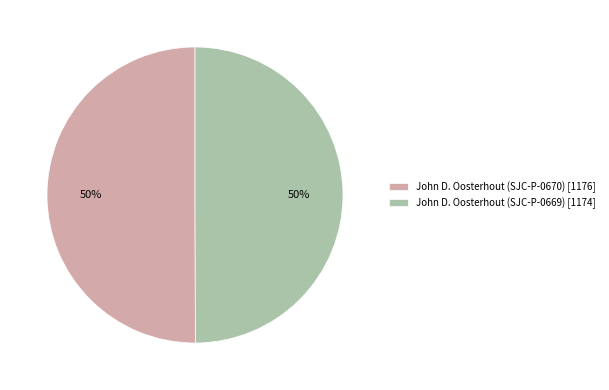

True or false: John D. Oosterhout (SJC-P-0669) [1174] accounts for 62% of the total.

False